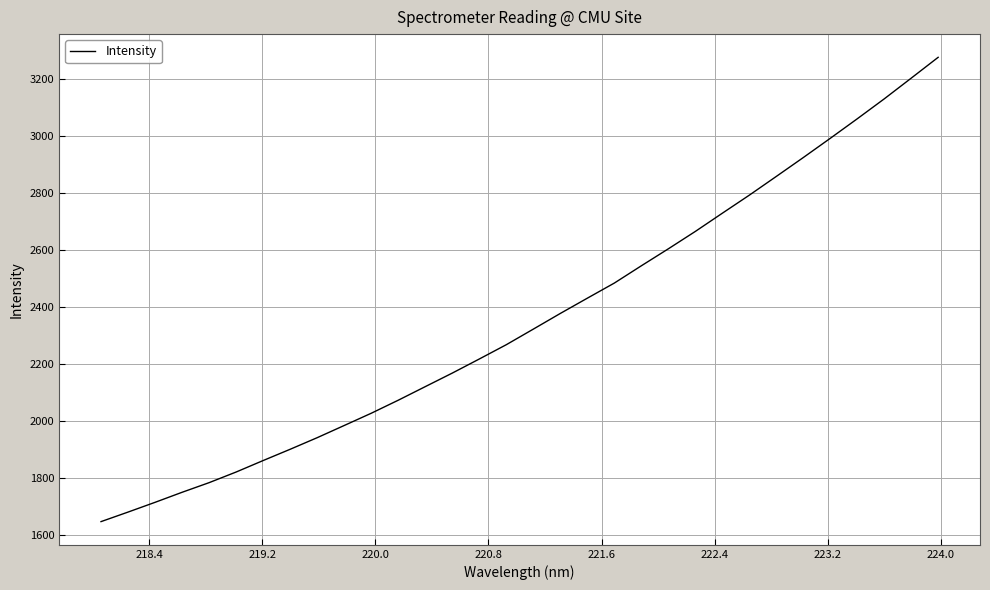

What is the difference between the maximum and minimum values?

1627.7